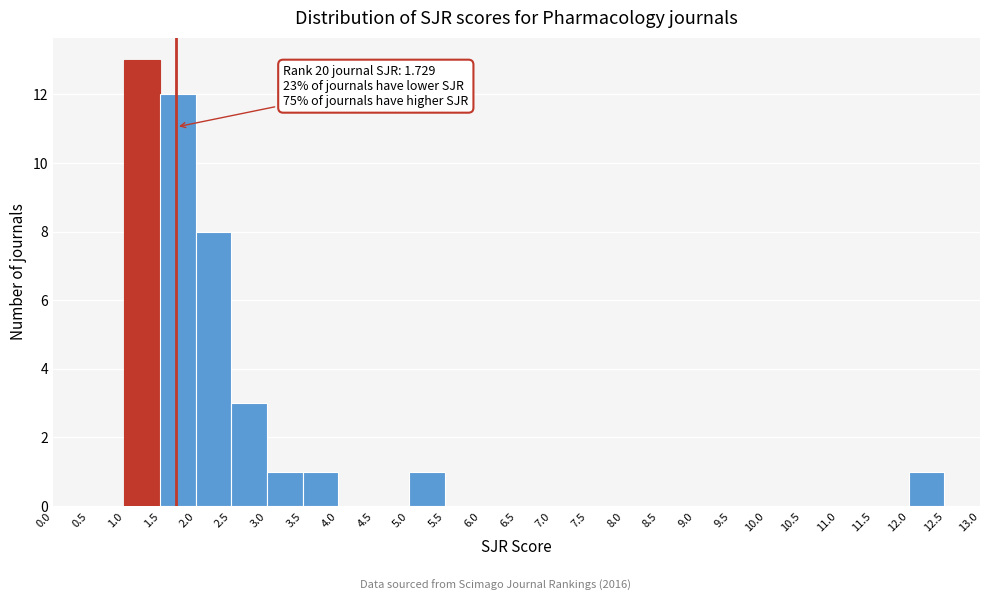

Which range on the x-axis has the tallest bar?

1.0 to 1.5